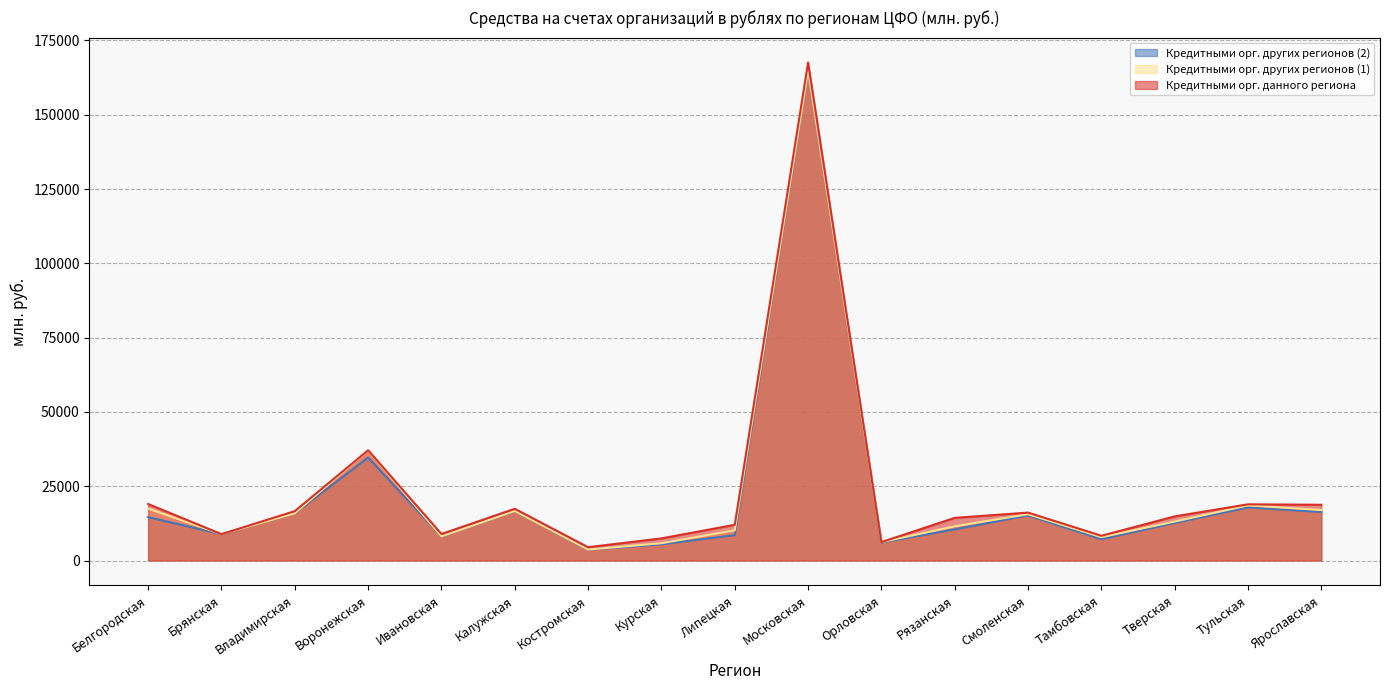

What is the difference between the highest and lowest values at Тверская?

2215